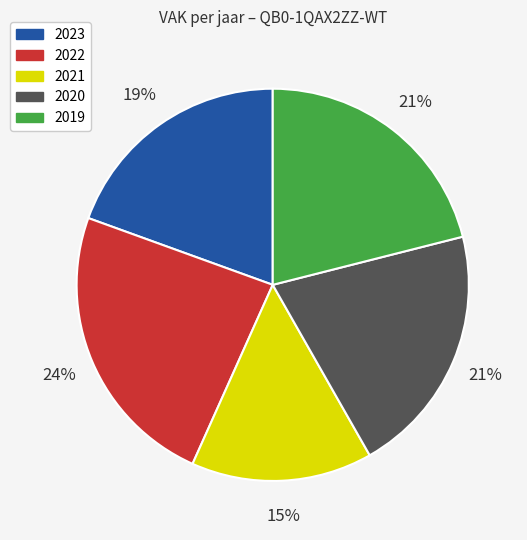

How many segments does this pie chart have?

5